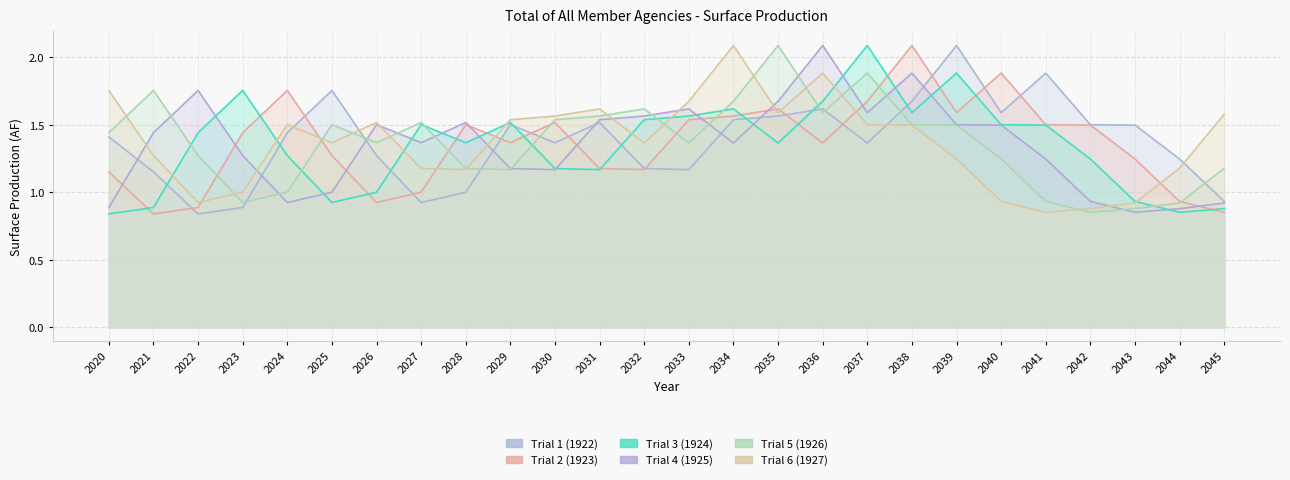

What is the difference between the highest and lowest values at 2021?

0.9